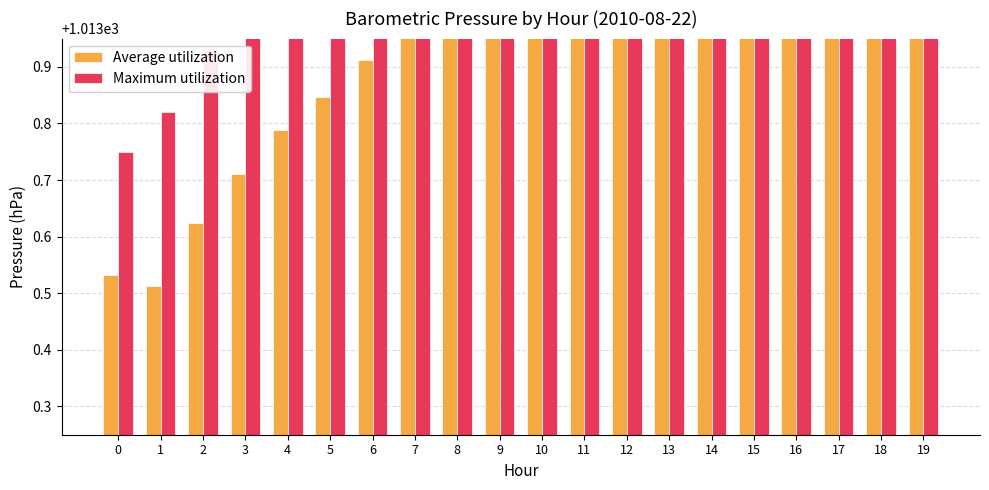

Which series has the largest total across all categories?

Maximum utilization